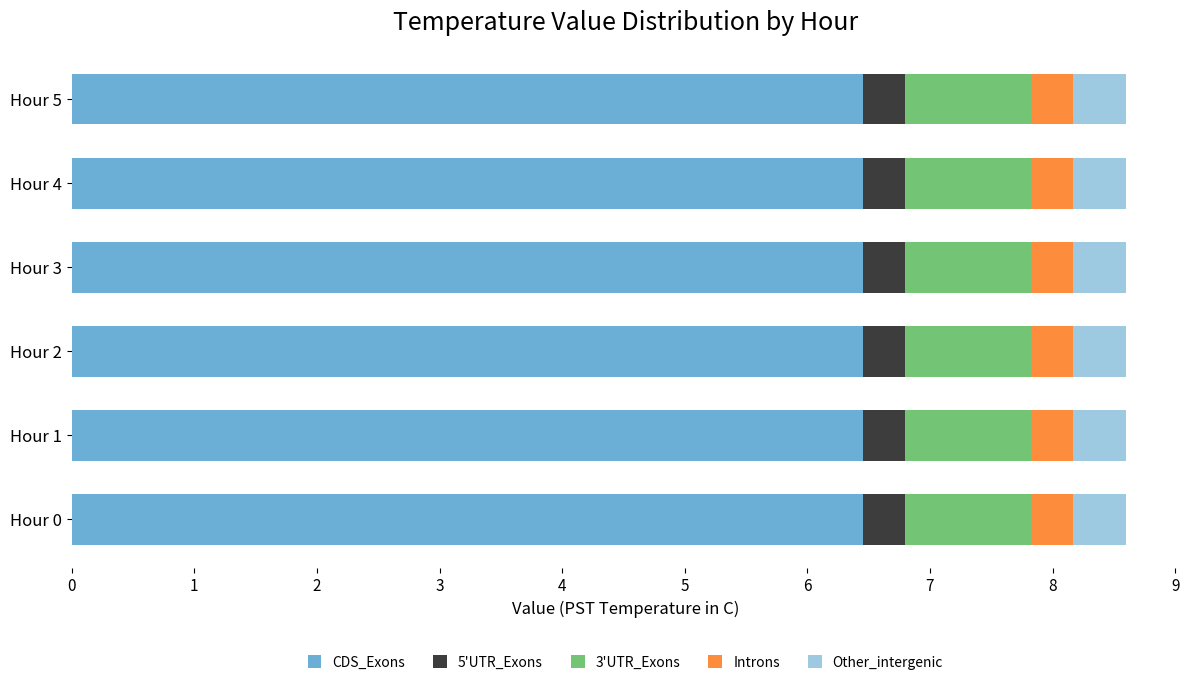

What is the sum of all CDS_Exons values?

38.7